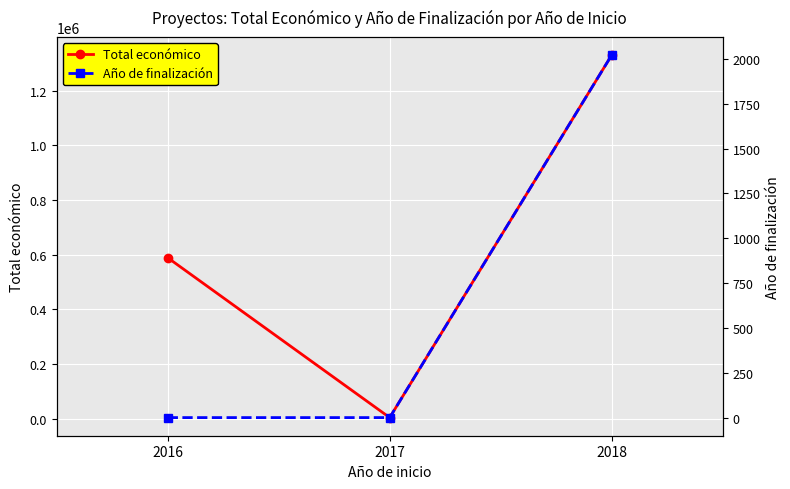

How many data points in Año de finalización are above 0?

1